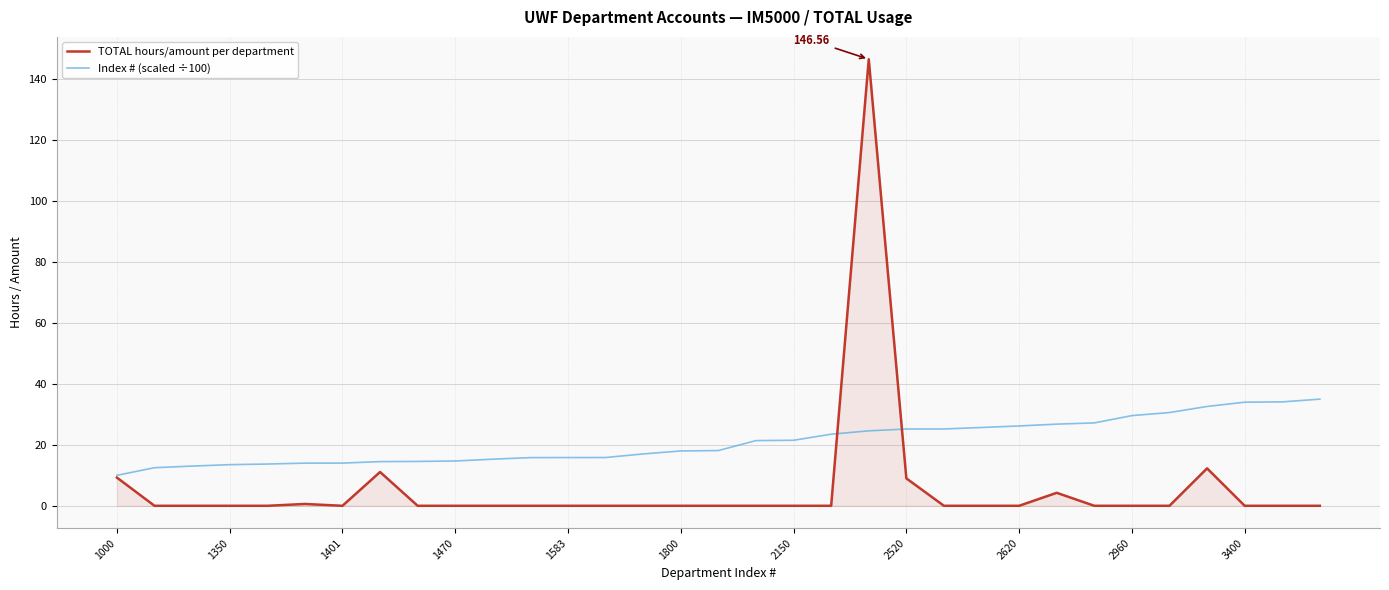

Which series has the widest spread of values?

TOTAL hours/amount per department